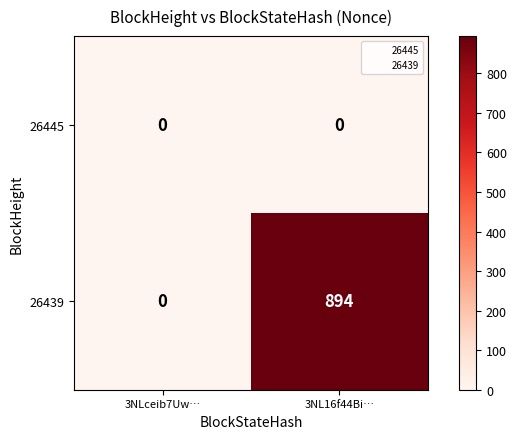

Which series has the largest range (max minus min)?

26439